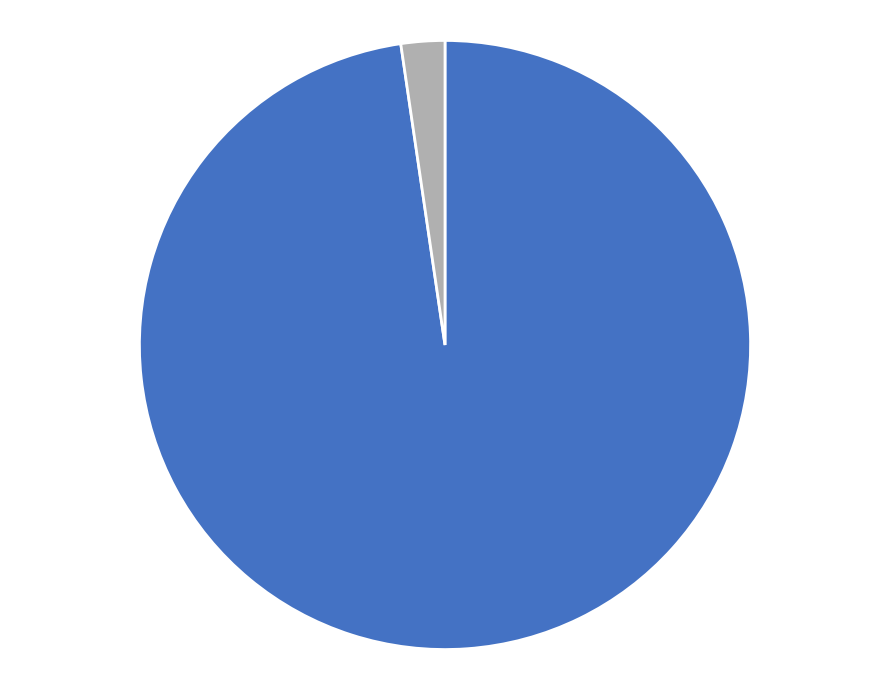

Is there any slice that represents more than half of the pie?

Yes